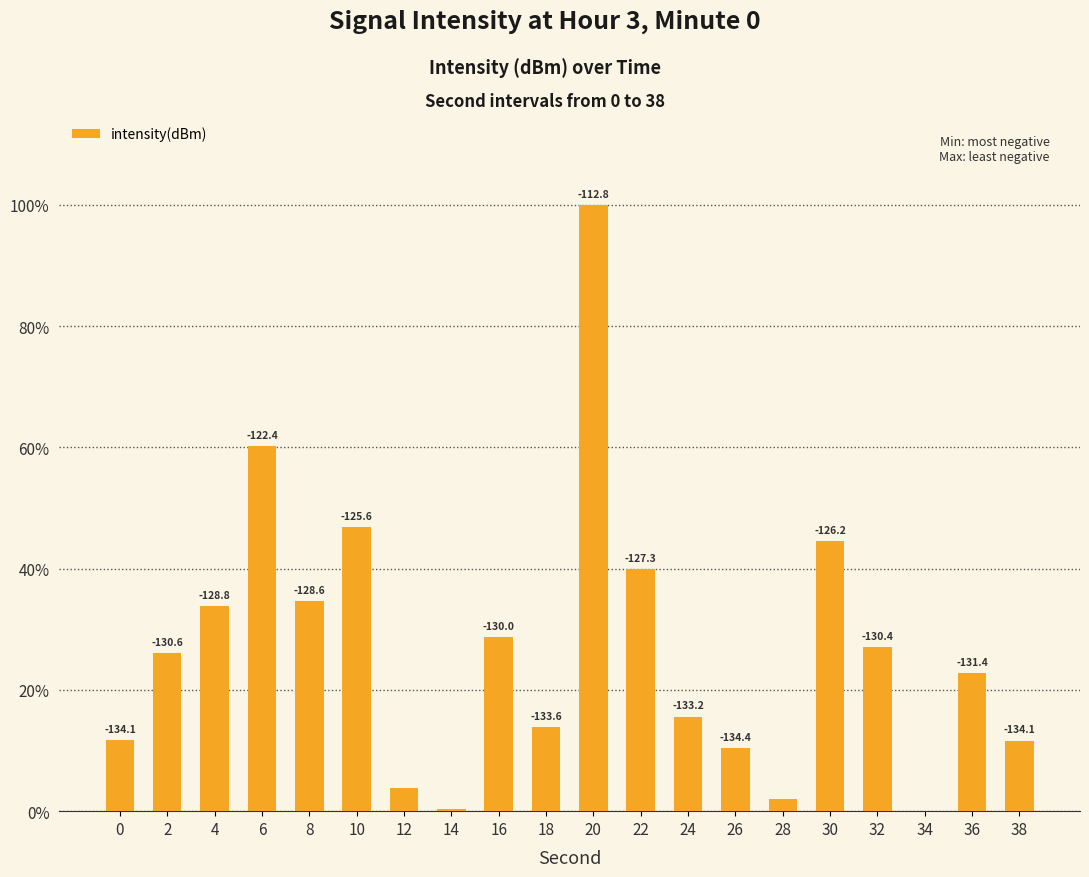

What is the value of the 11th bar from the left?

100.0